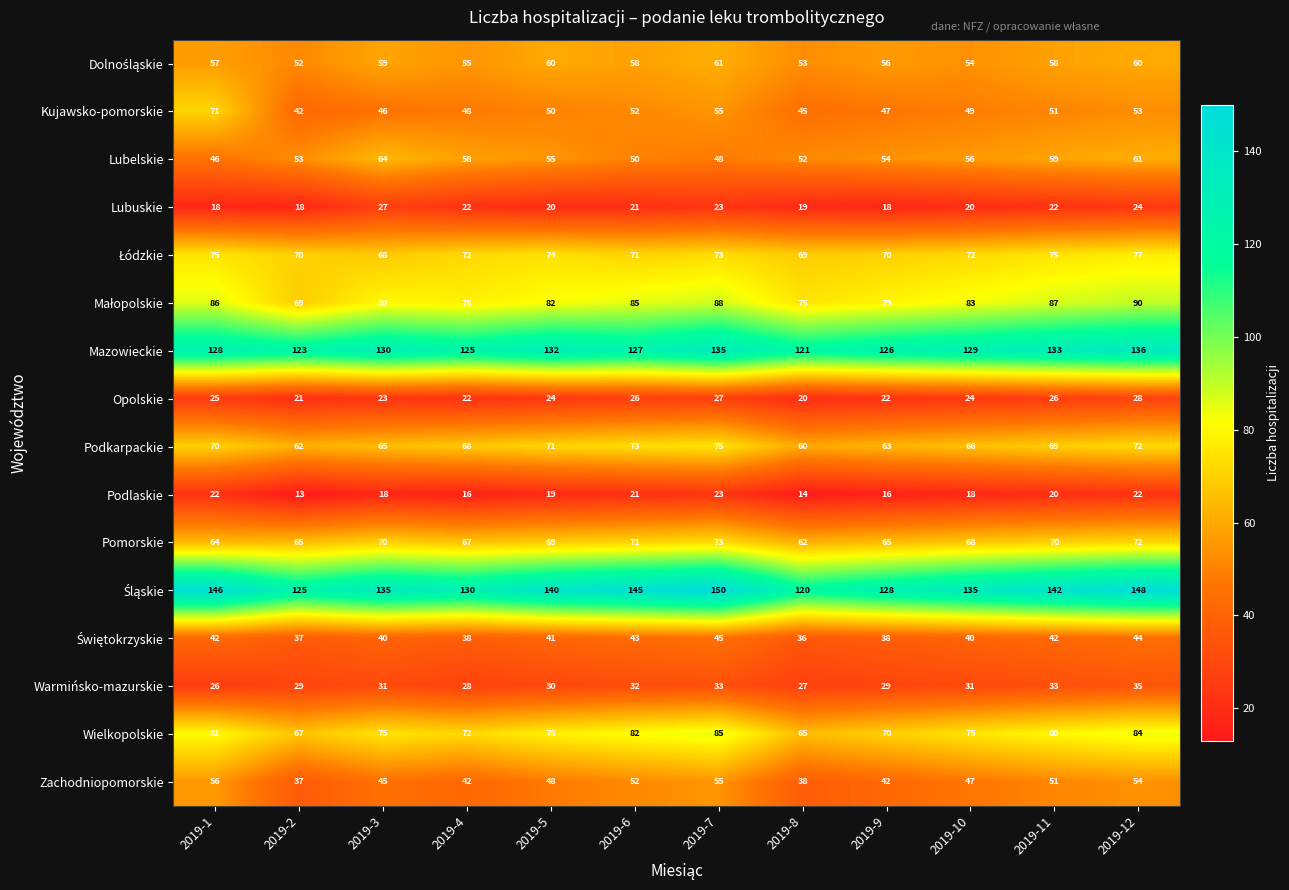

Is it true that Wielkopolskie equals 27 at 2019-6?

False